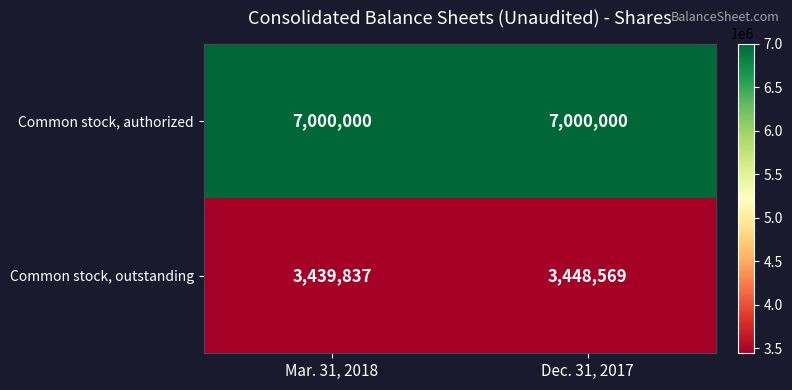

Which series has the largest range (max minus min)?

Common stock, outstanding